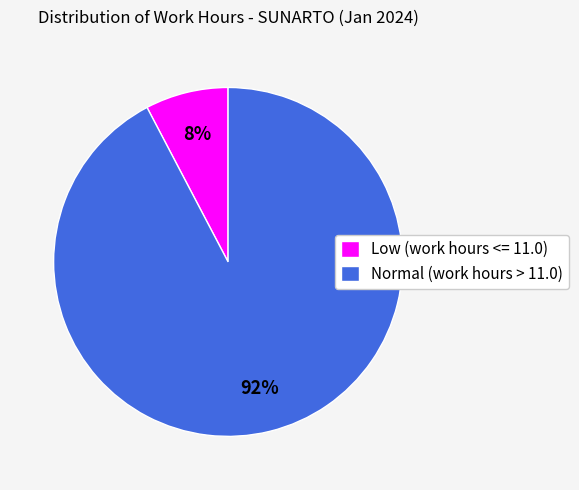

Which has a higher value, Normal (work hours > 11.0) or Low (work hours <= 11.0)?

Normal (work hours > 11.0)